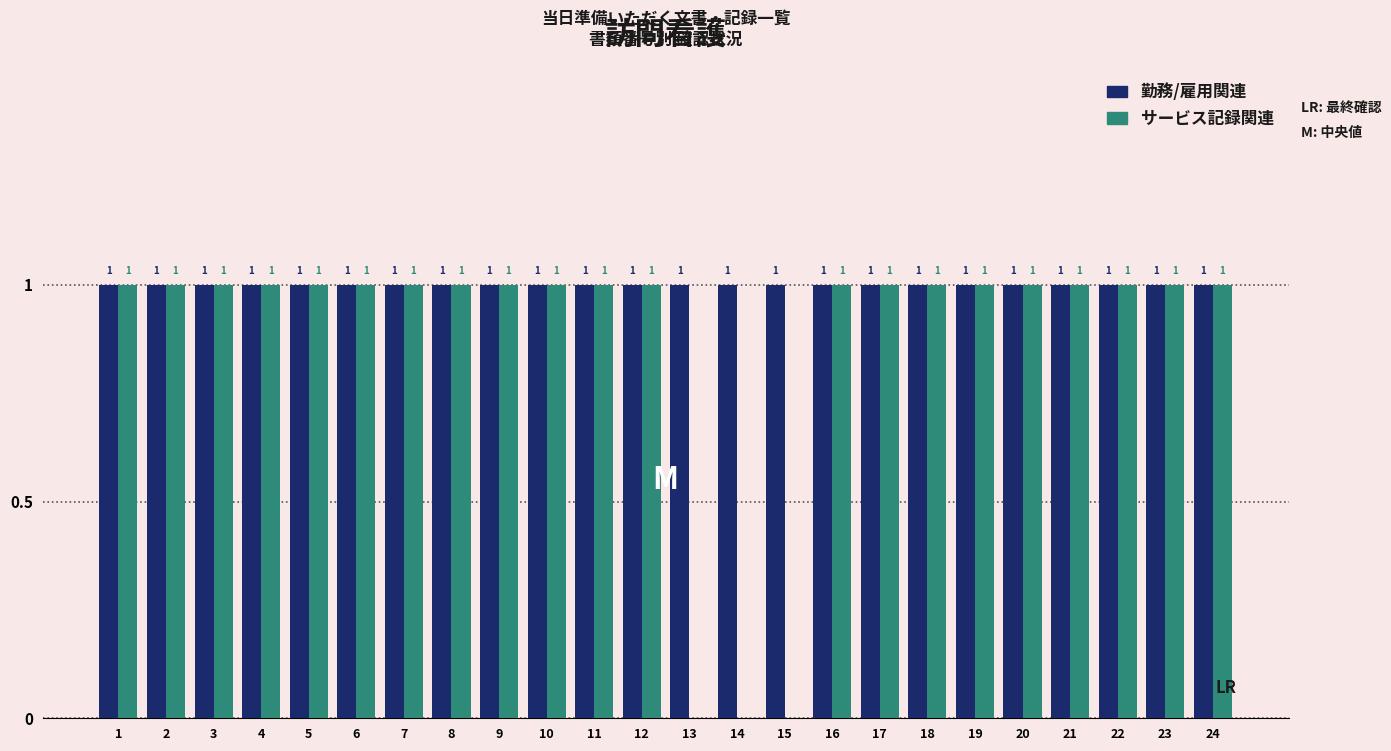

Which series has the largest total across all categories?

勤務/雇用関連